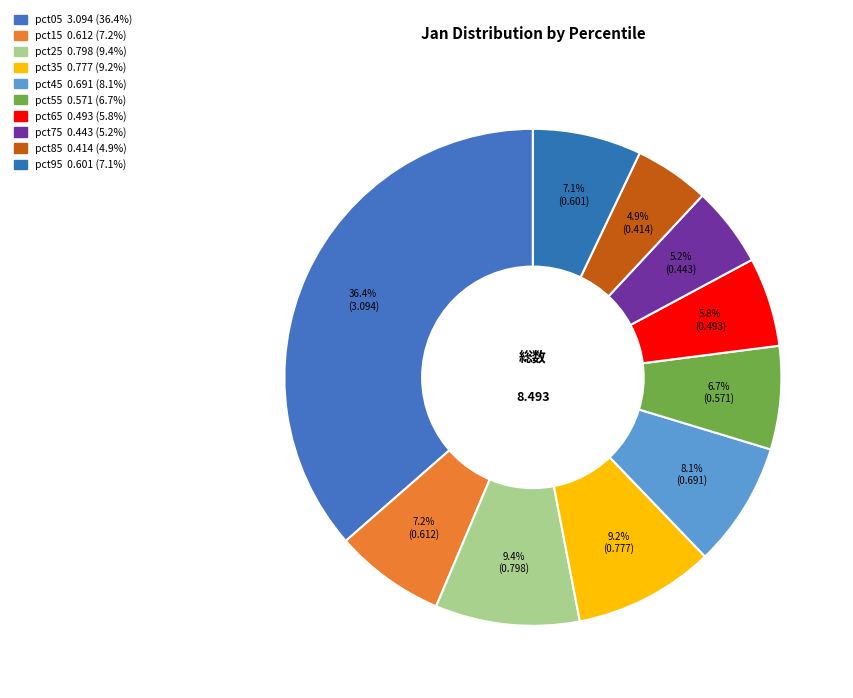

What percentage is the pct95 slice, to the nearest percent?

7%